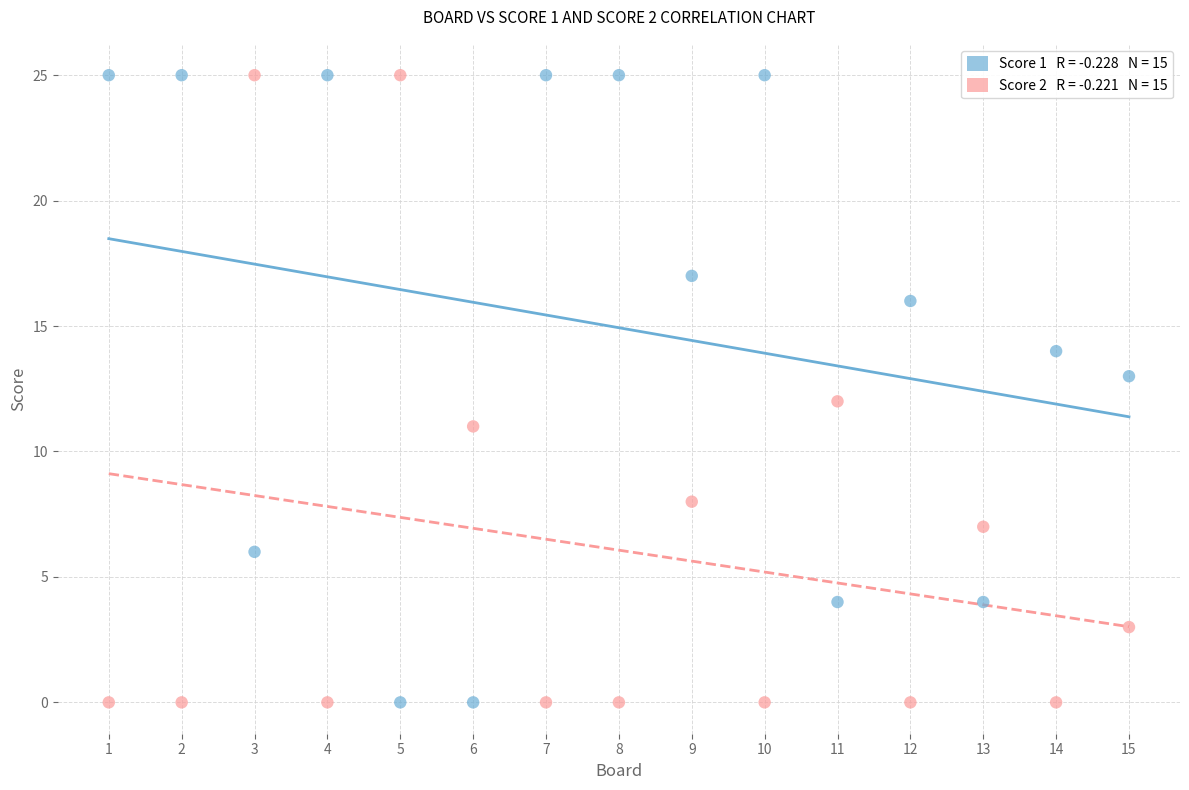

Across all data points, what is the range of Y values (max minus min)?

25